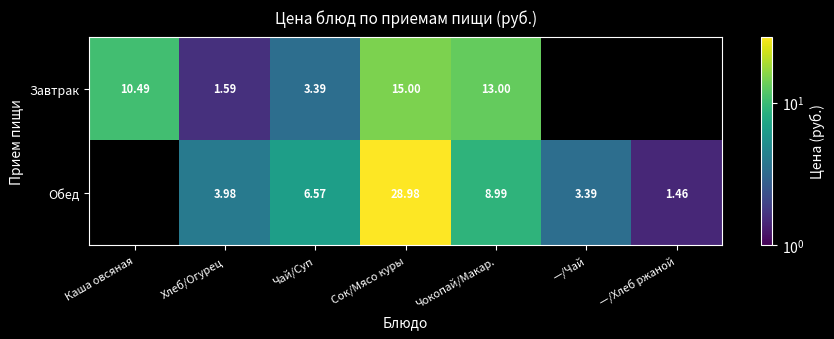

Rank the series at Сок/Мясо куры from lowest to highest value.

Завтрак, Обед